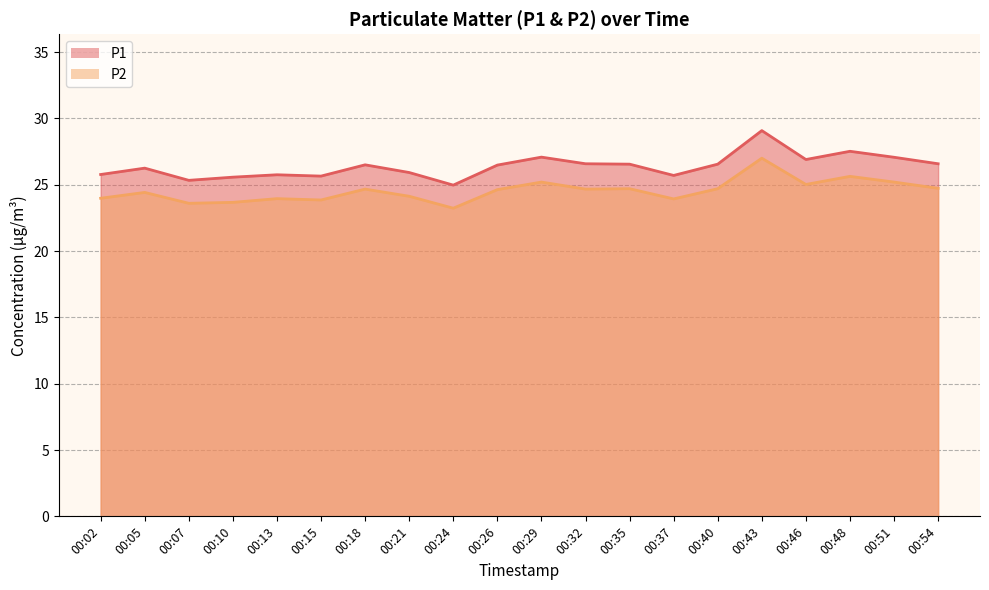

True or false: P2 and P1 cross at least once.

False